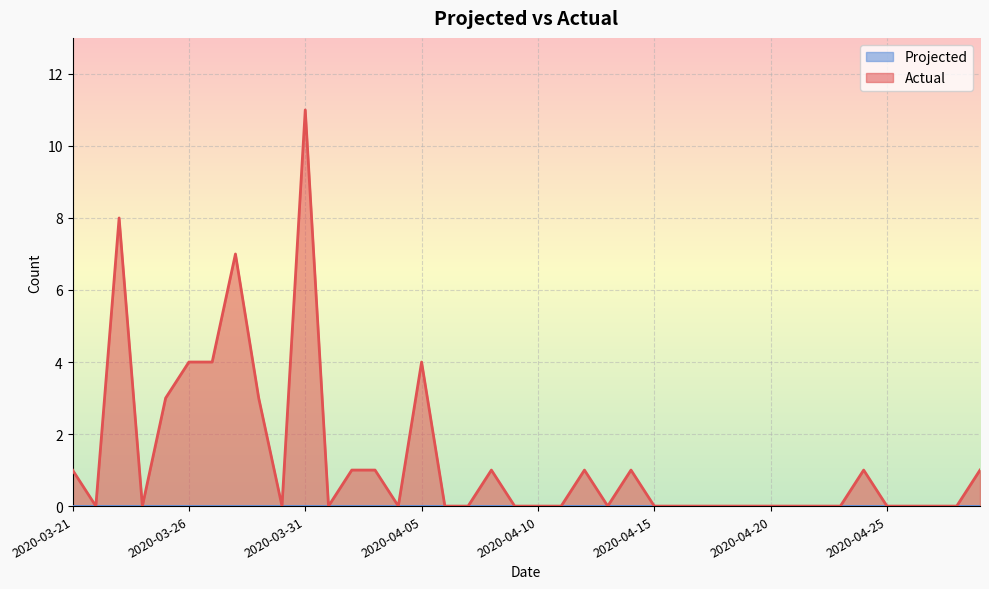

How many points are higher than both their immediate neighbors (excluding endpoints)?

8